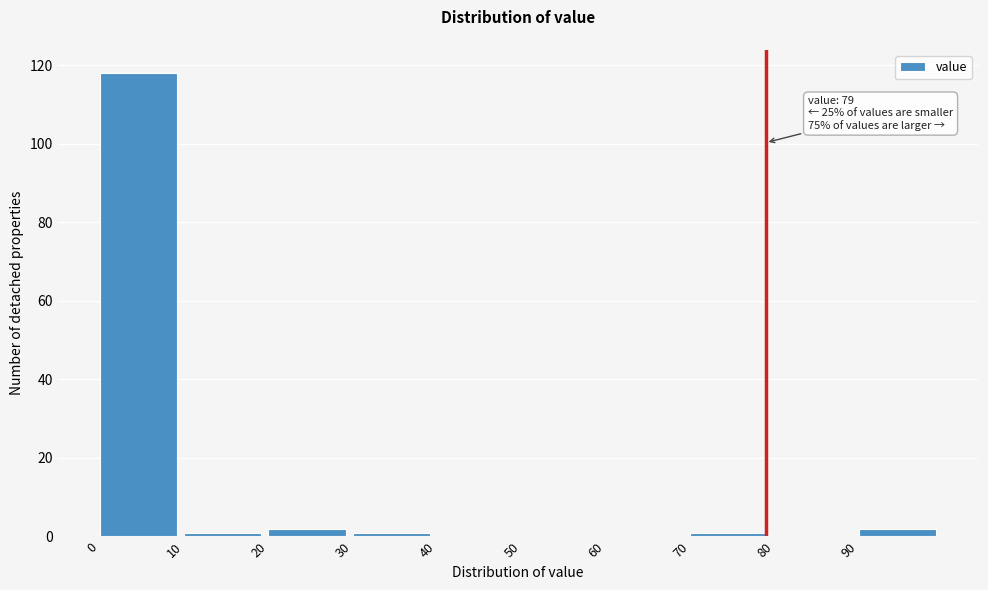

Which range on the x-axis has the tallest bar?

0 to 10